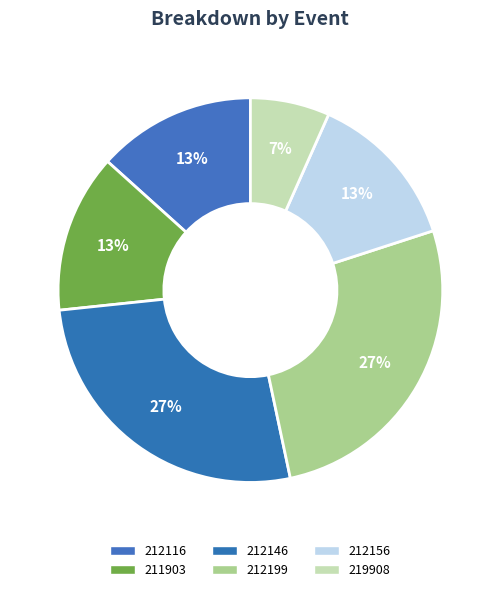

How many slices are in this pie chart?

6